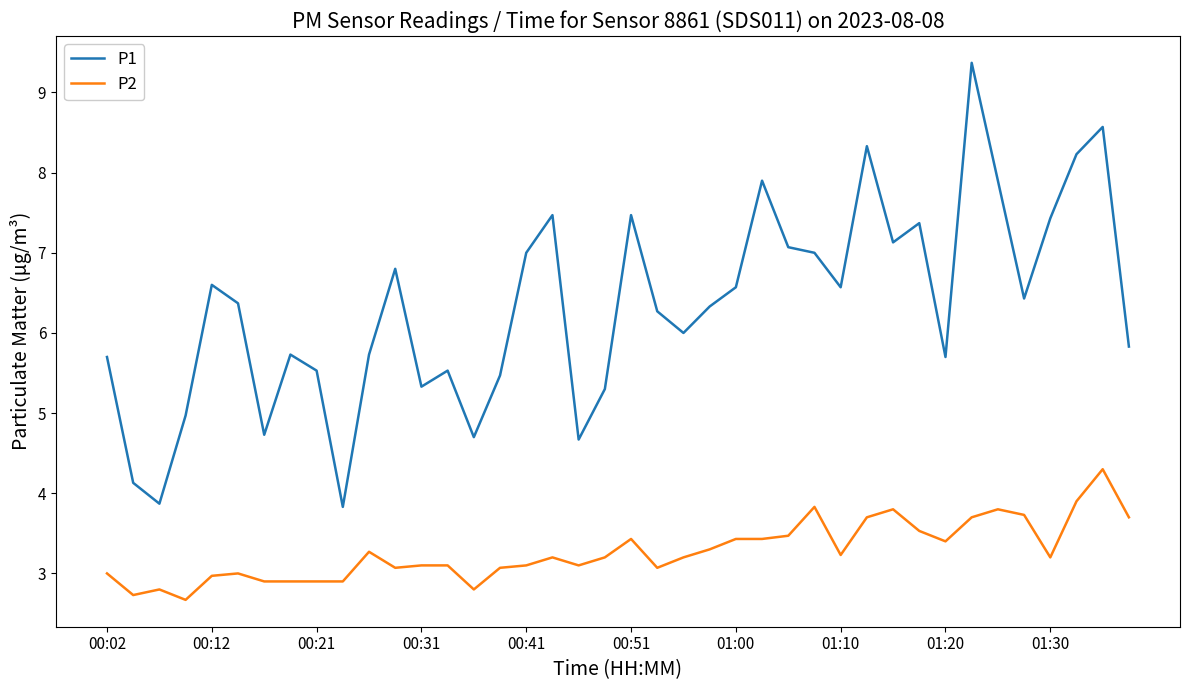

Which series has the widest spread of values?

P1